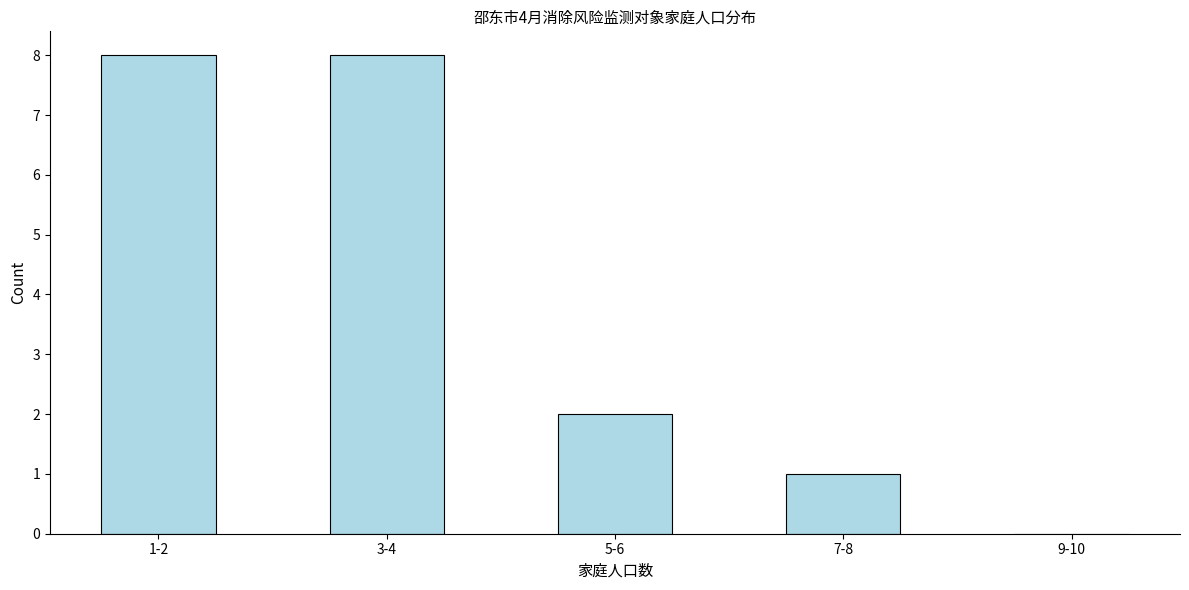

Reading left to right, extract all data points from this chart.

1-2=8	3-4=8	5-6=2	7-8=1	9-10=0